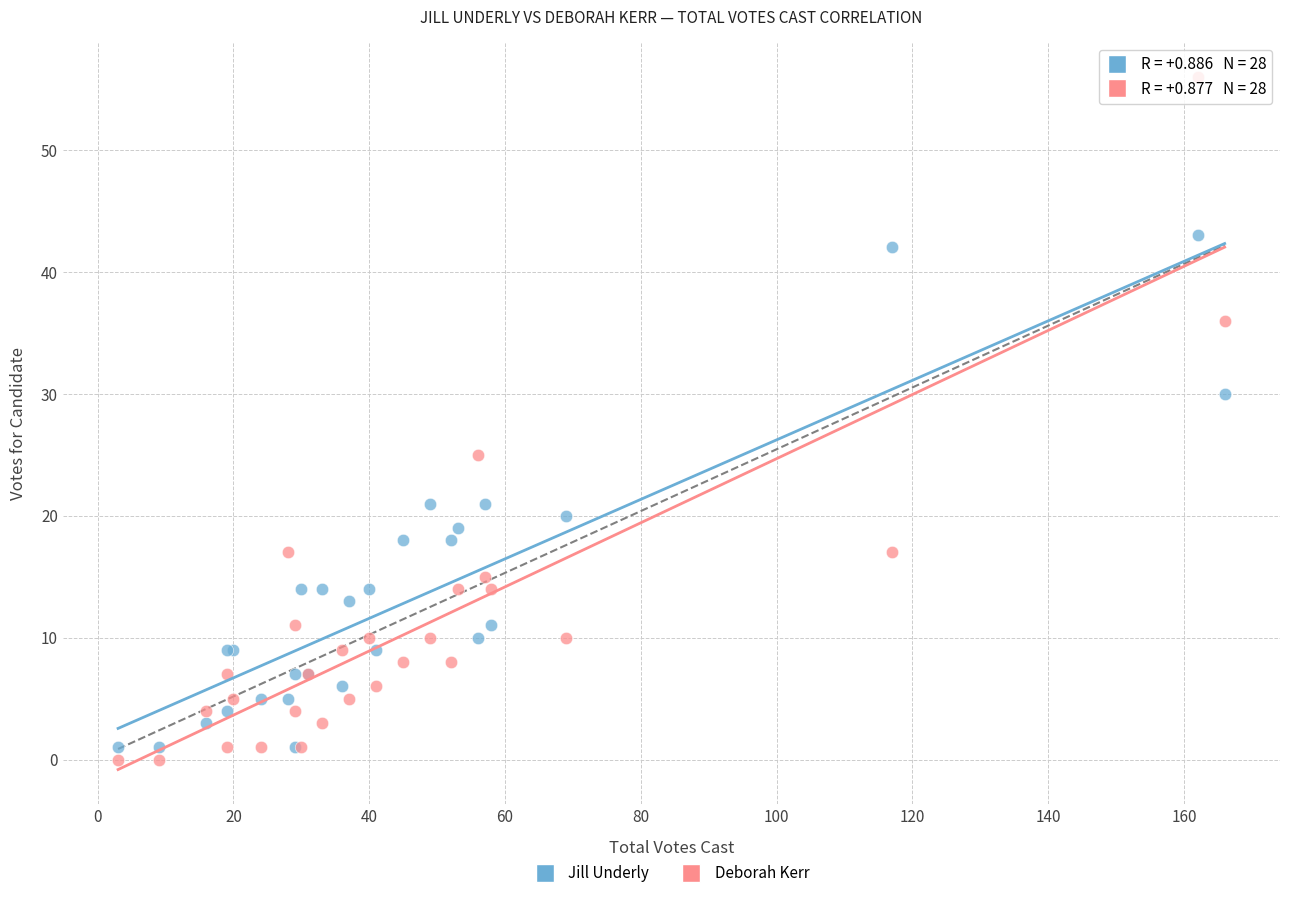

Which series has the largest Y range (max minus min)?

Deborah Kerr